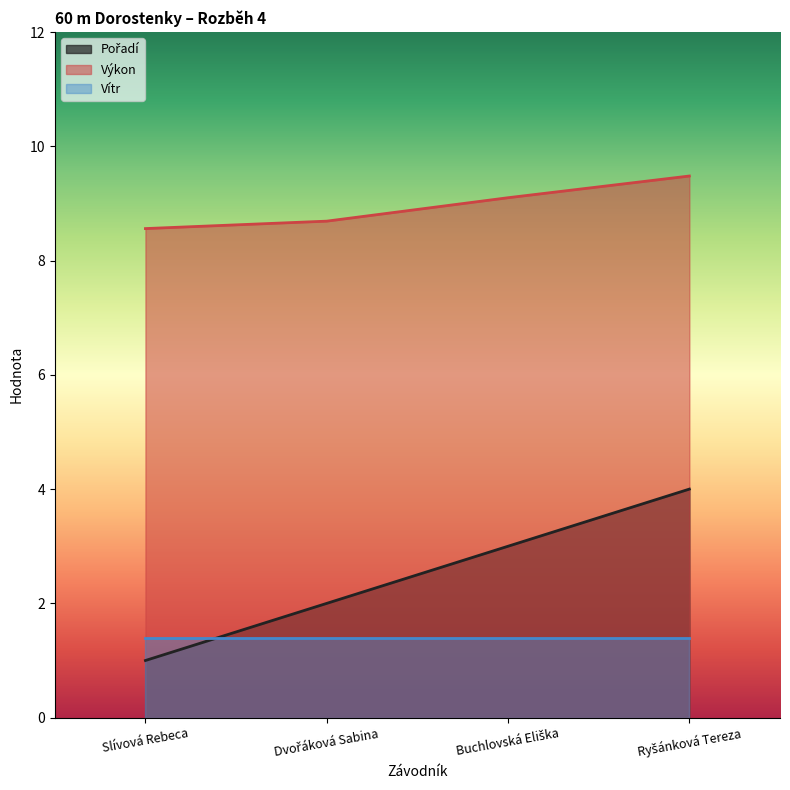

Is it true that Vítr equals 0.5 at Slívová Rebeca?

False